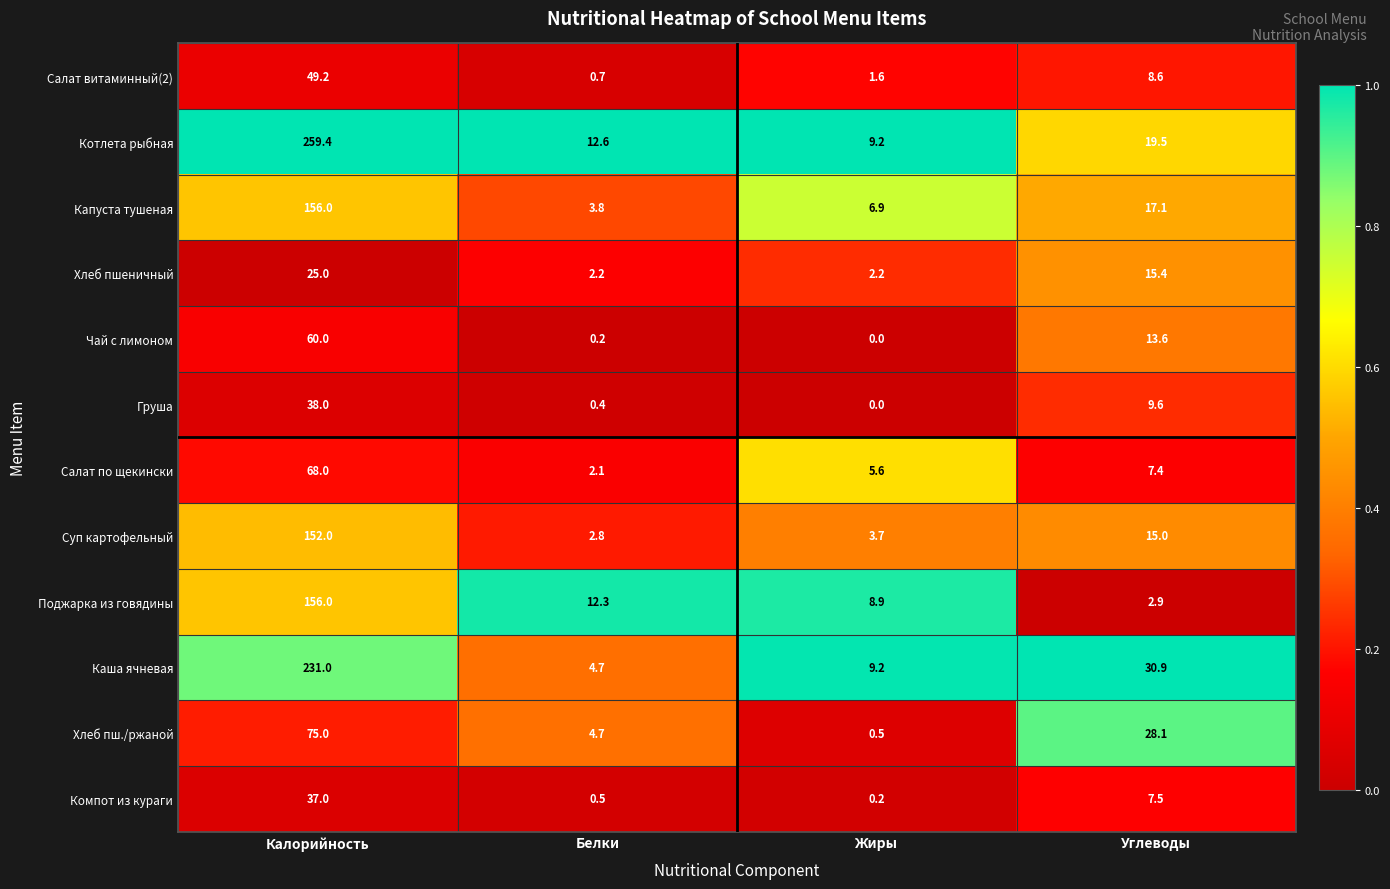

Between Калорийность and Углеводы, which series saw the biggest shift?

Котлета рыбная